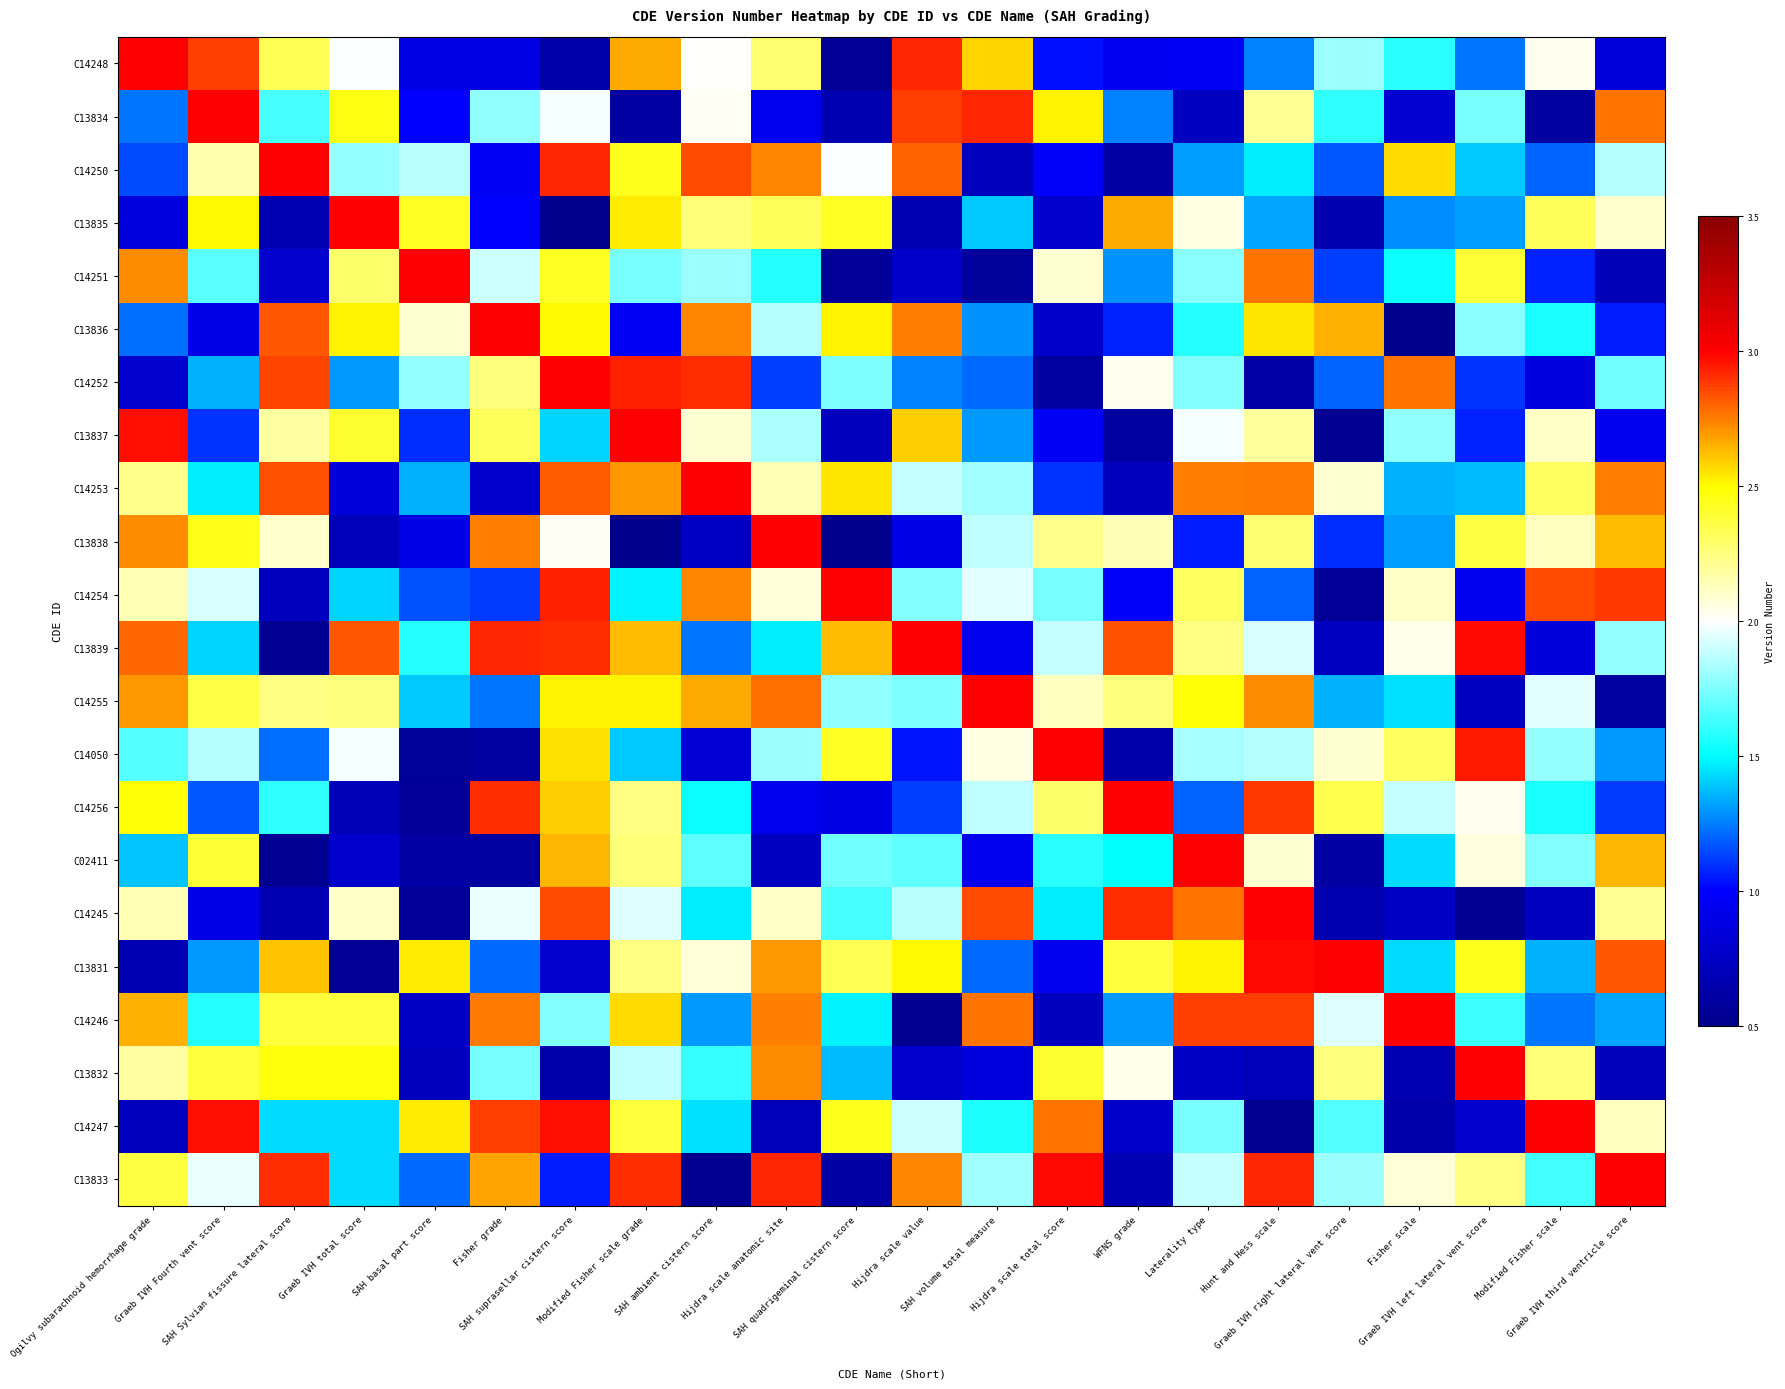

Count the number of data series in this chart.

22